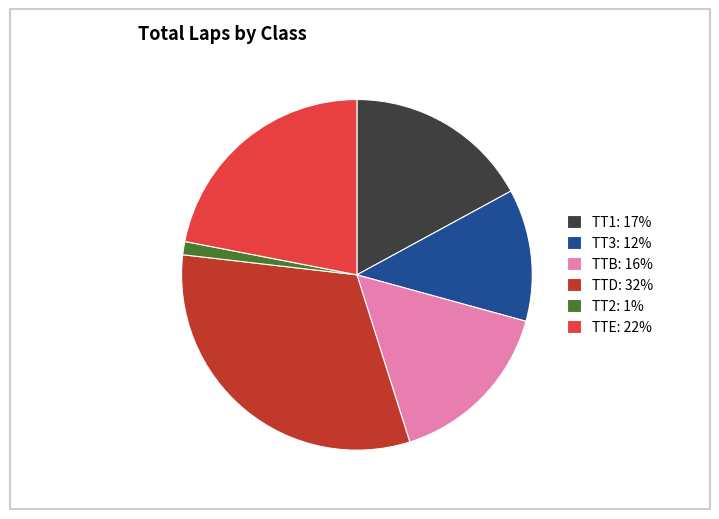

How many segments does this pie chart have?

6